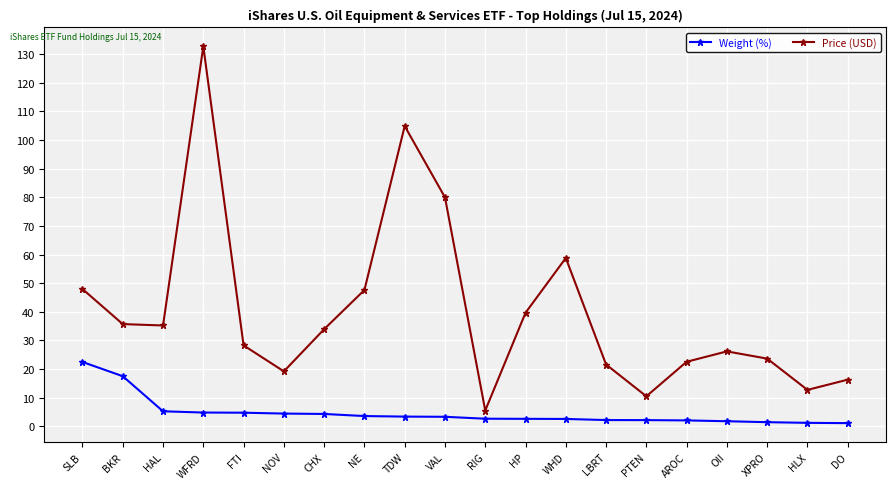

What is the maximum value for Weight (%)?

22.5